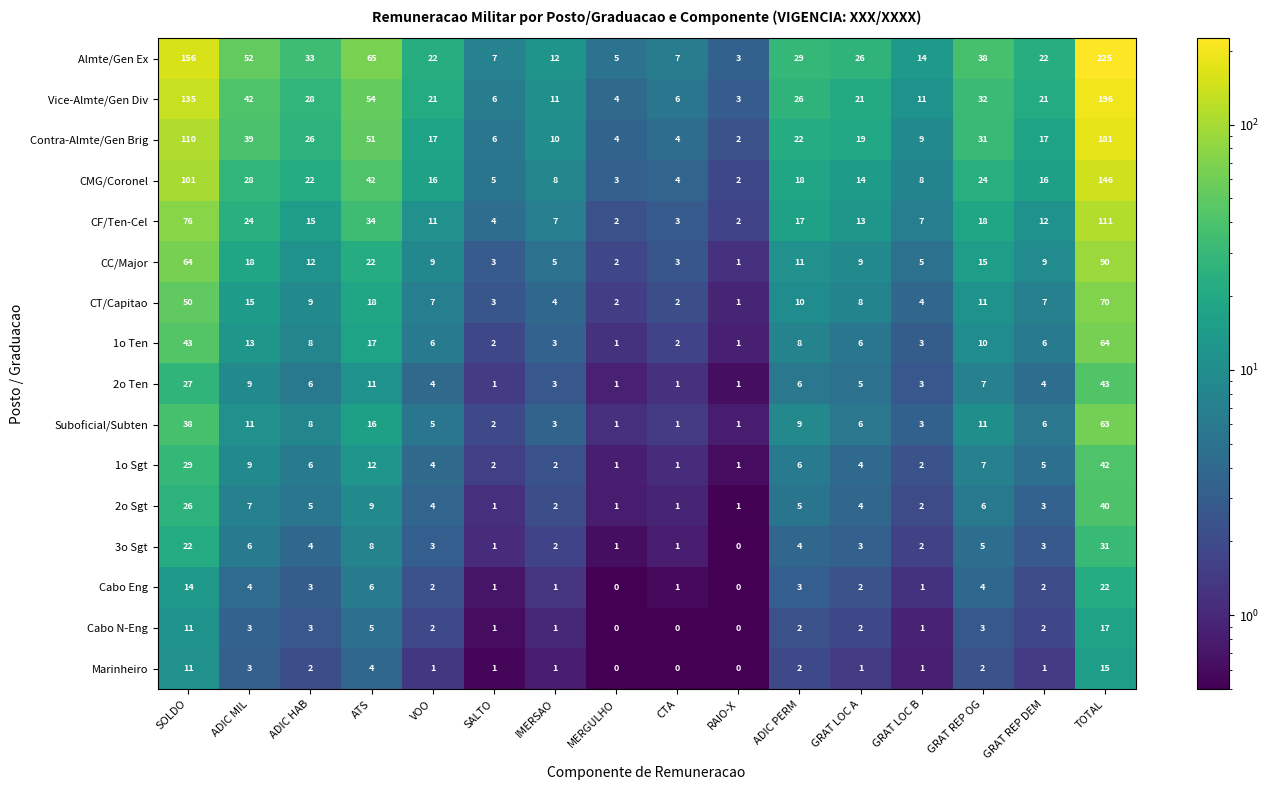

At which category does the chart reach its peak across all series?

TOTAL